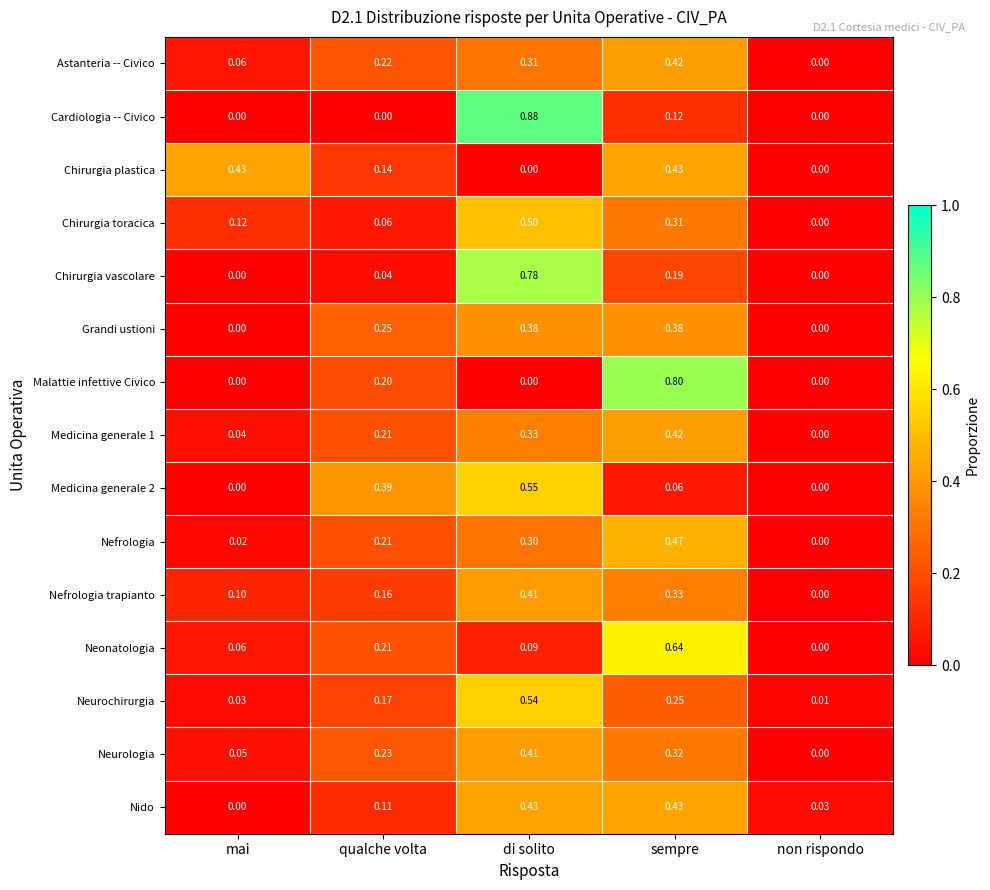

Which series has the widest spread of values?

Cardiologia -- Civico